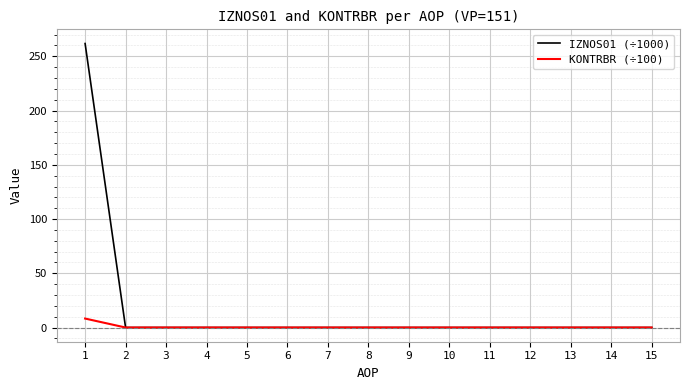

List the series in order of their peak value, lowest first.

KONTRBR (÷100), IZNOS01 (÷1000)